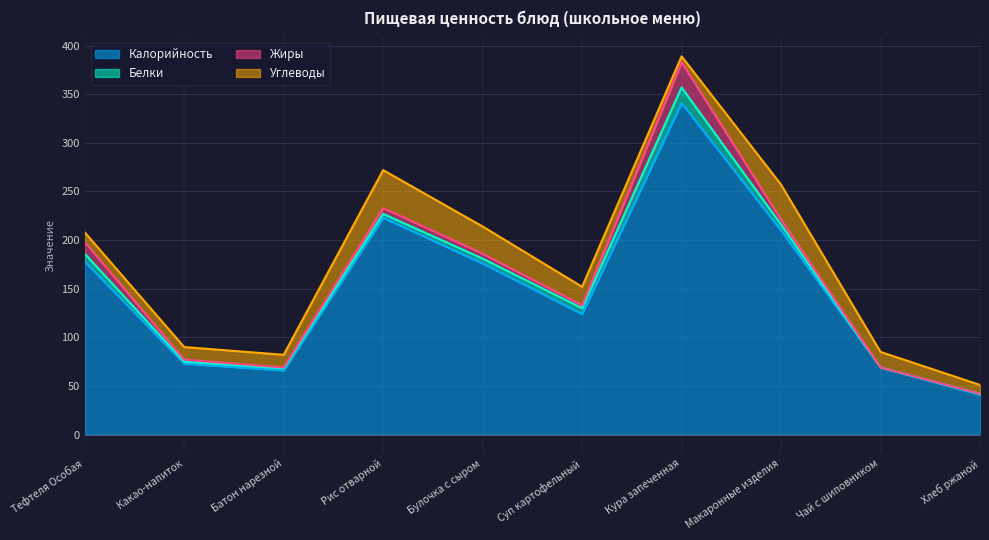

Does the chart display data point markers on the line(s)?

No